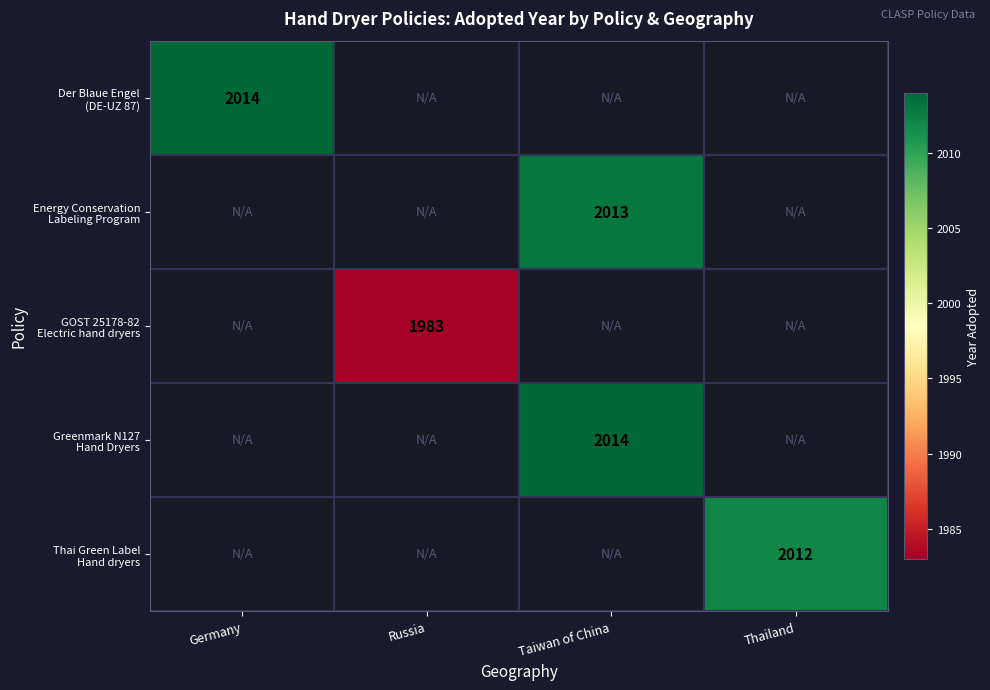

The value of Thai Green Label Hand dryers at Thailand is 913.8. True or false?

False